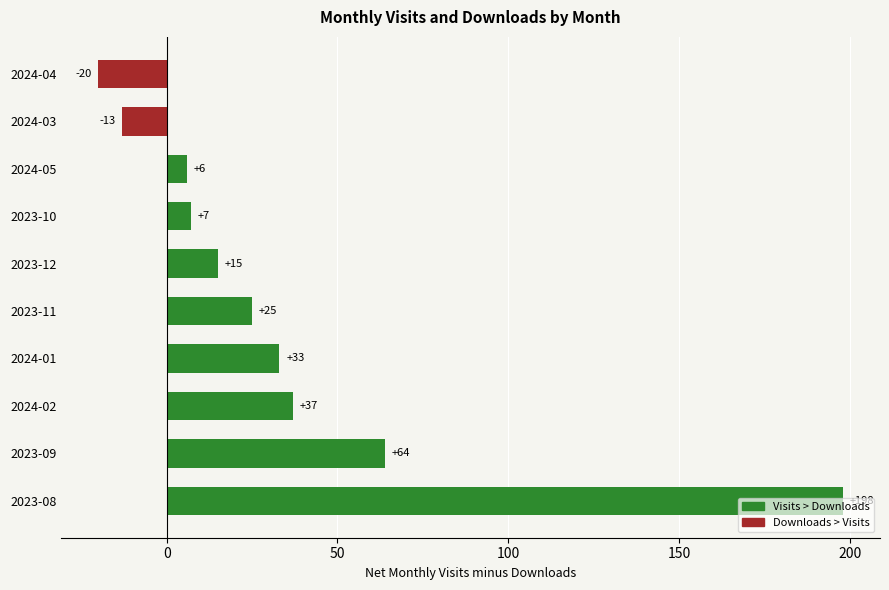

What is the change in value from 2023-08 to 2024-04?

-218